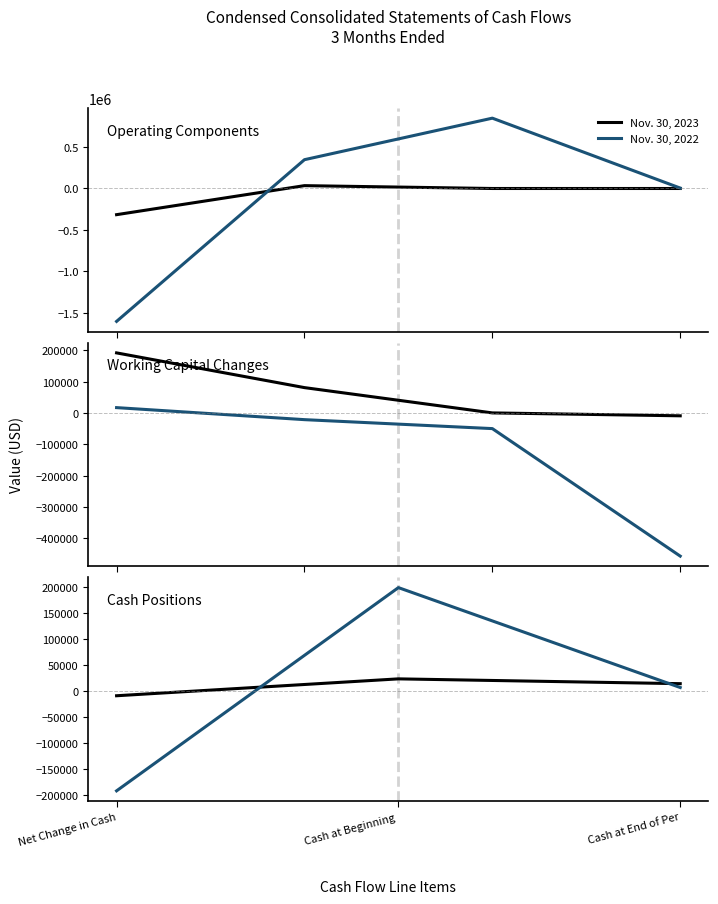

At which label does Nov. 30, 2022 first exceed 6605?

Cash at Beginning 